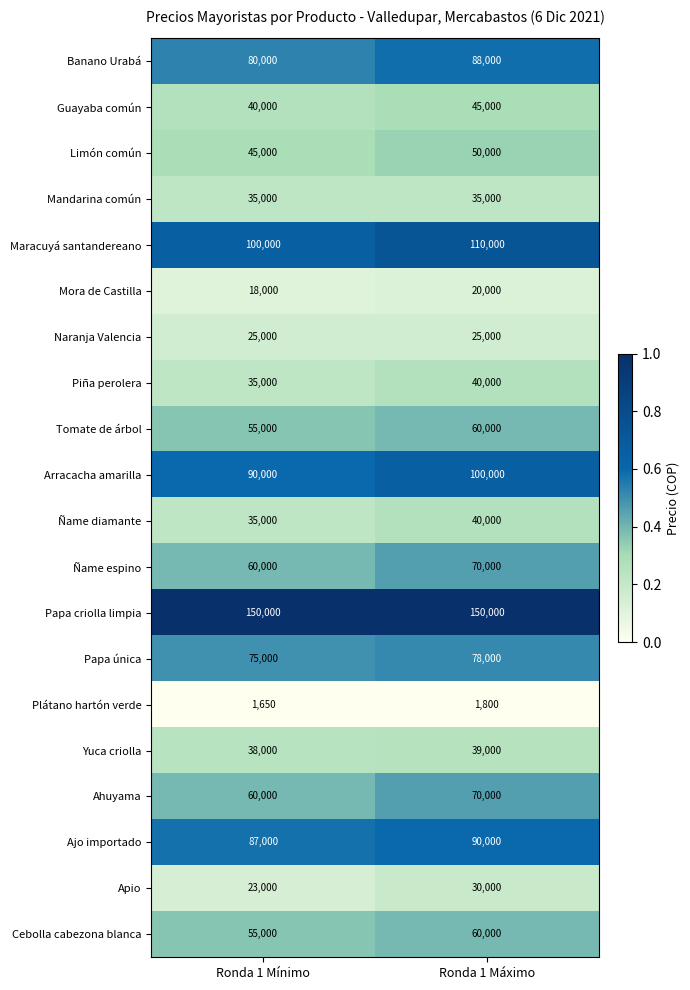

What is the spread (max minus min) of values at Ronda 1 Mínimo?

148350